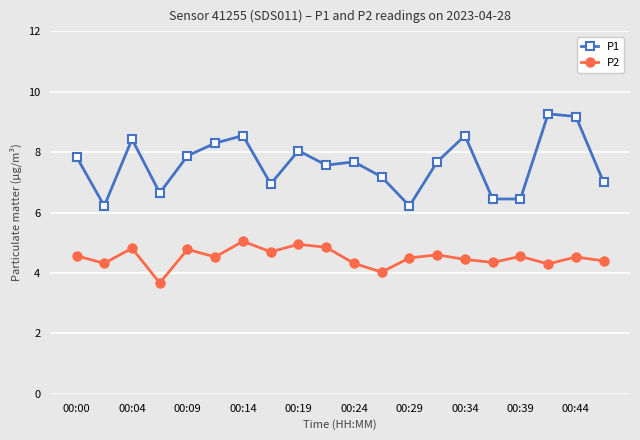

True or false: P2 has more than 0 interior local peaks.

True